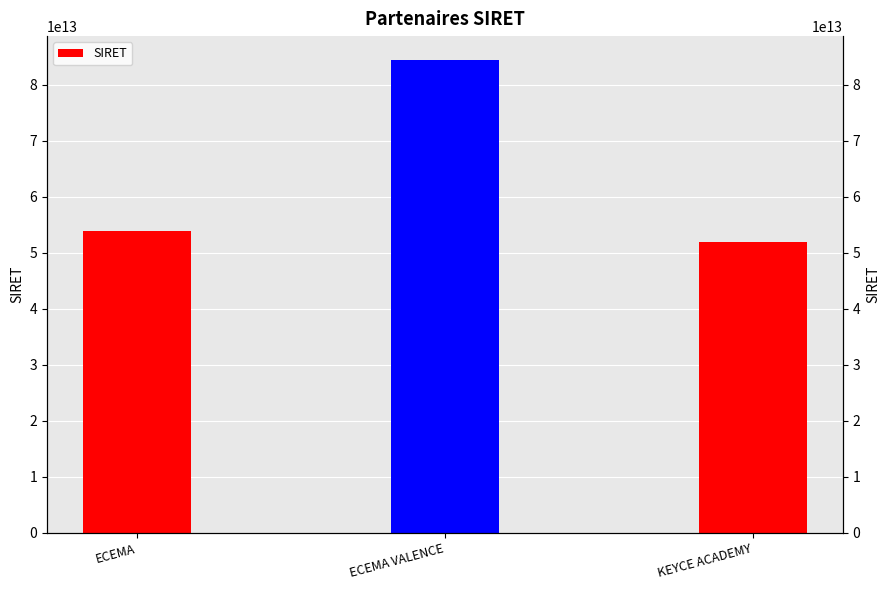

Reading left to right, list all the values displayed in this chart.

ECEMA=53835166900014	ECEMA VALENCE=84454357900032	KEYCE ACADEMY=51872913200069